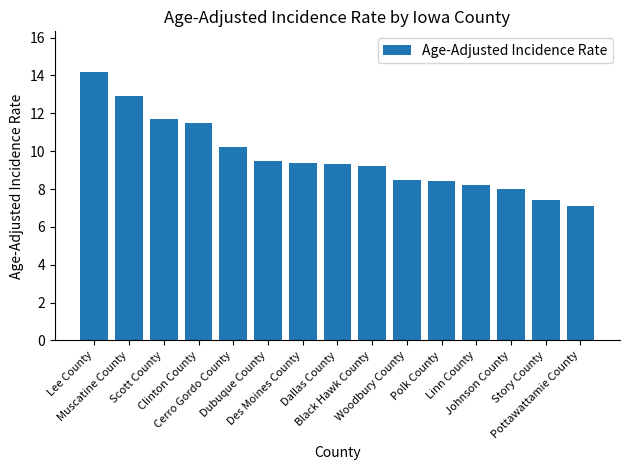

Approximately how many times larger is the value at Des Moines County compared to Black Hawk County?

1.0